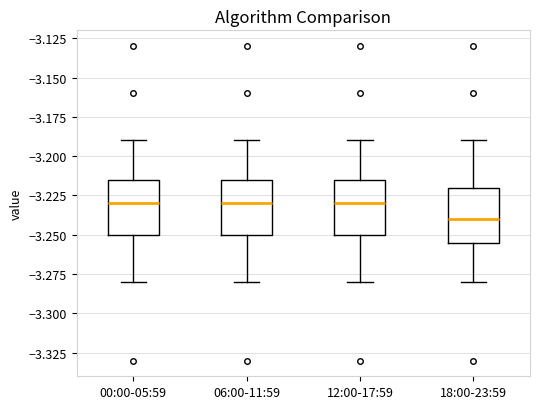

Reading left to right, read every box against the y-axis: the position of its median line, the range the box covers, and the ends of its whiskers. The values are not printed on the chart, so give them approximately, as read against the axis.

00:00-05:59: median -3.230, box -3.250 to -3.215, whiskers -3.280 to -3.190
06:00-11:59: median -3.230, box -3.250 to -3.215, whiskers -3.280 to -3.190
12:00-17:59: median -3.230, box -3.250 to -3.215, whiskers -3.280 to -3.190
18:00-23:59: median -3.240, box -3.255 to -3.220, whiskers -3.280 to -3.190